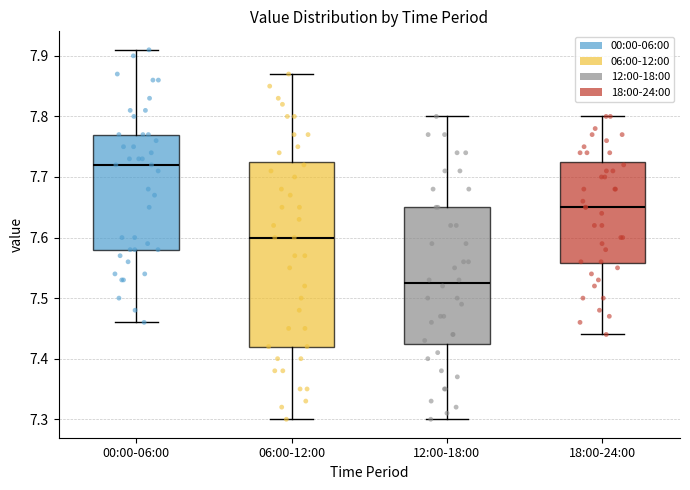

Reading left to right, read every box against the y-axis: the position of its median line, the range the box covers, and the ends of its whiskers. The values are not printed on the chart, so give them approximately, as read against the axis.

00:00-06:00: median 7.72, box 7.58 to 7.77, whiskers 7.46 to 7.91
06:00-12:00: median 7.60, box 7.42 to 7.73, whiskers 7.30 to 7.87
12:00-18:00: median 7.53, box 7.43 to 7.65, whiskers 7.30 to 7.80
18:00-24:00: median 7.65, box 7.56 to 7.73, whiskers 7.44 to 7.80